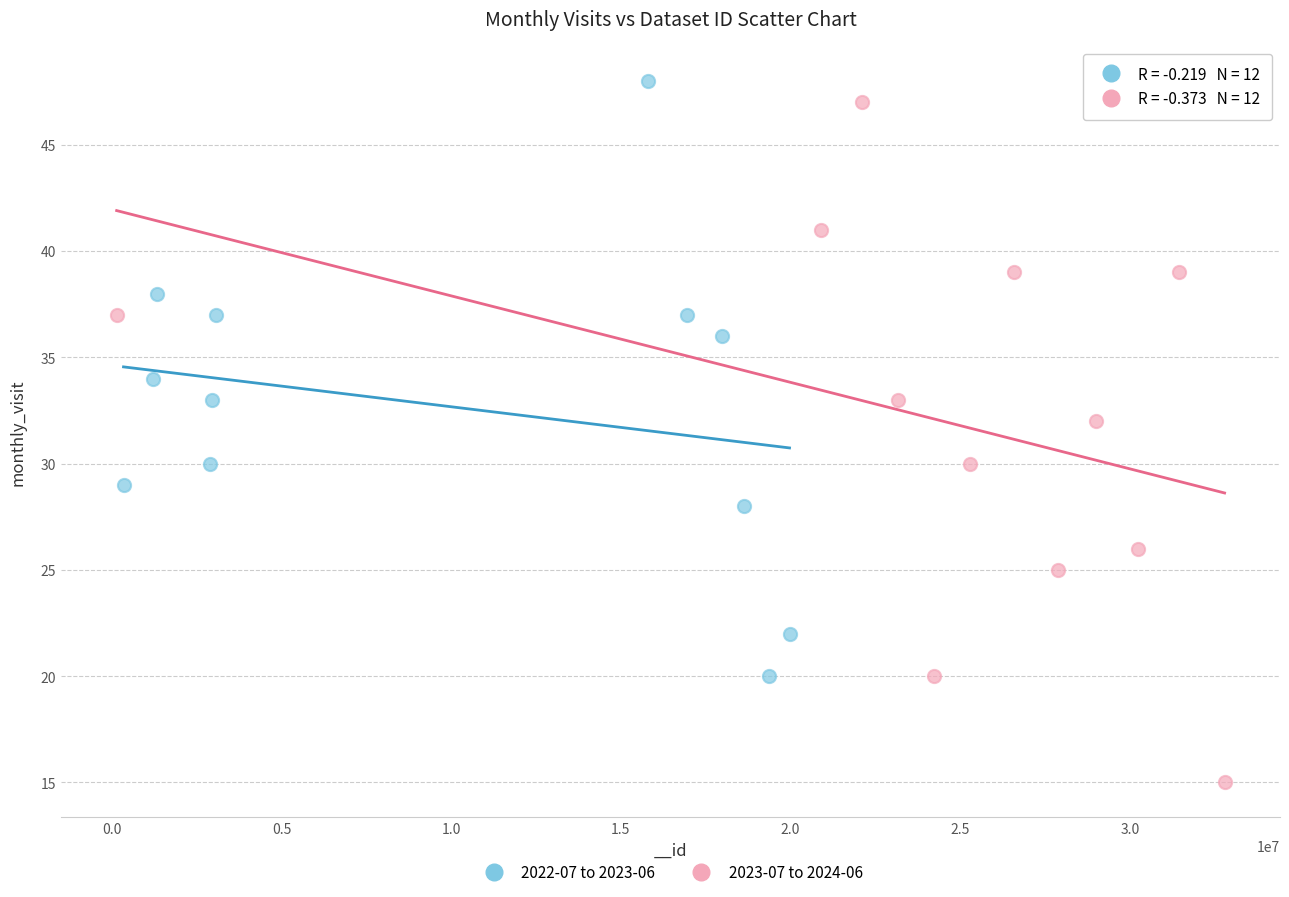

Which series contains the lowest Y value?

2023-07 to 2024-06